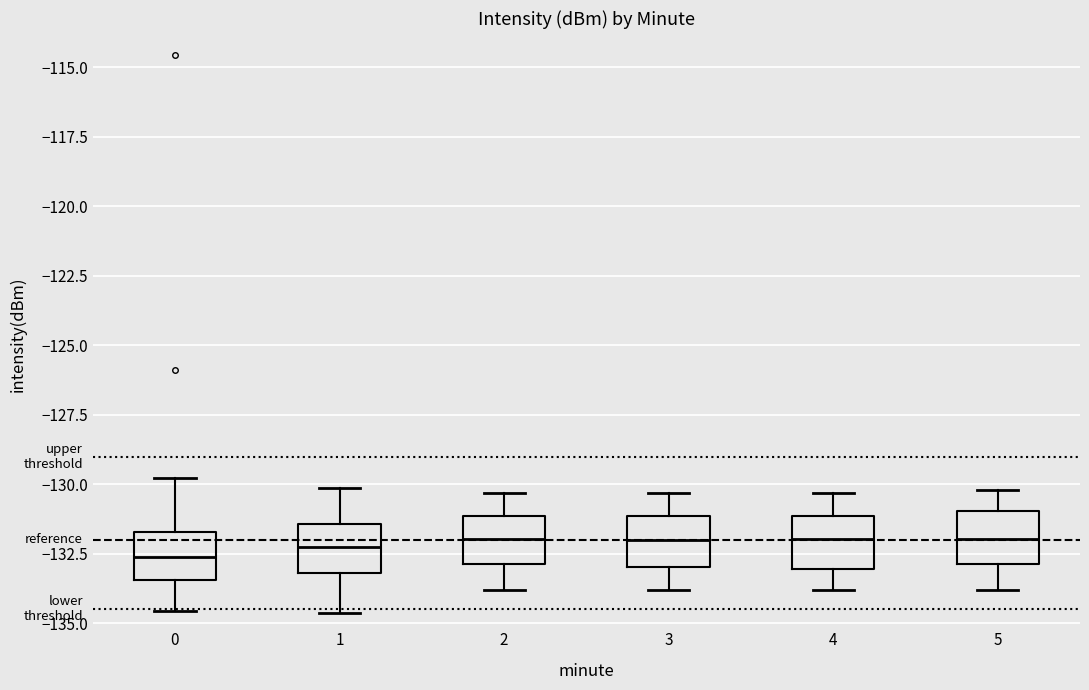

Where does the median line of the box at x = 2 sit on the y-axis? The values are not printed on the chart, so give them approximately, as read against the axis.

-132.0